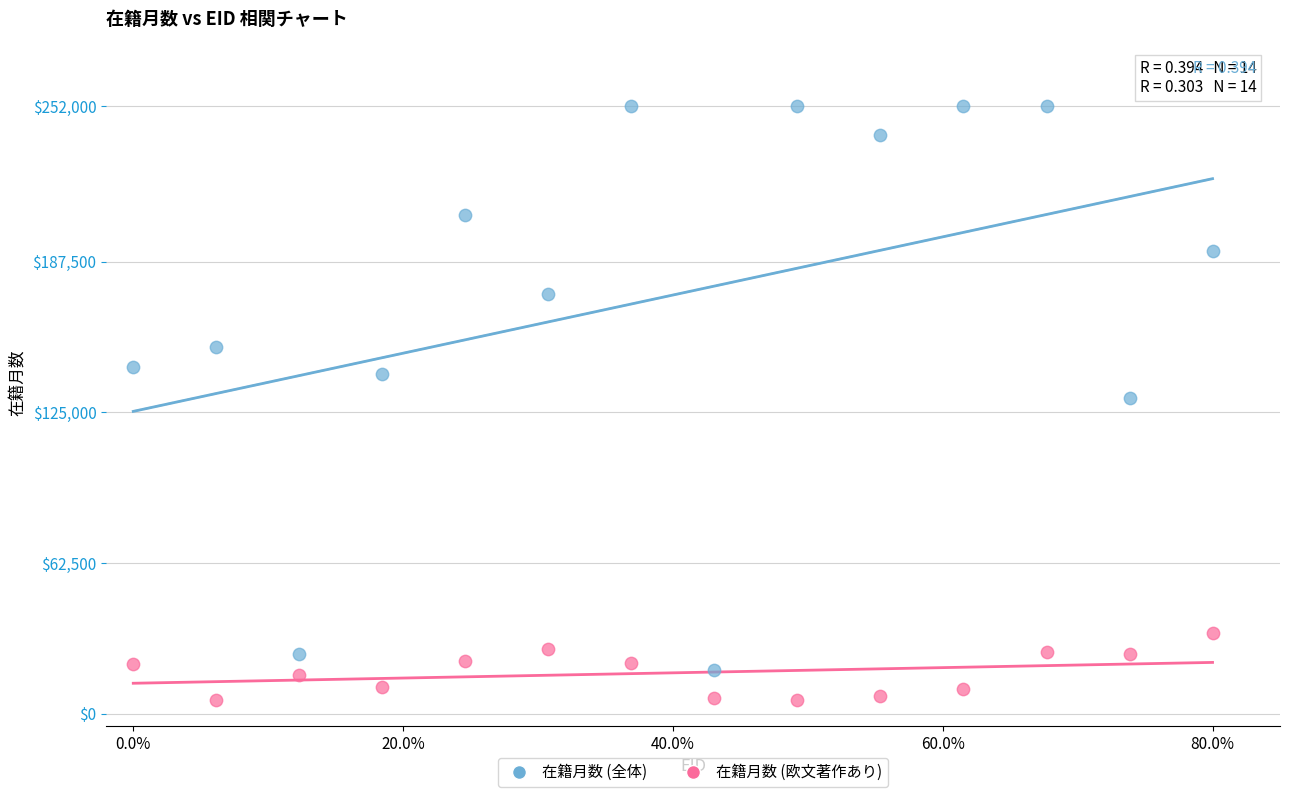

What are all the series names shown in the legend?

在籍月数 (全体), 在籍月数 (欧文著作あり)